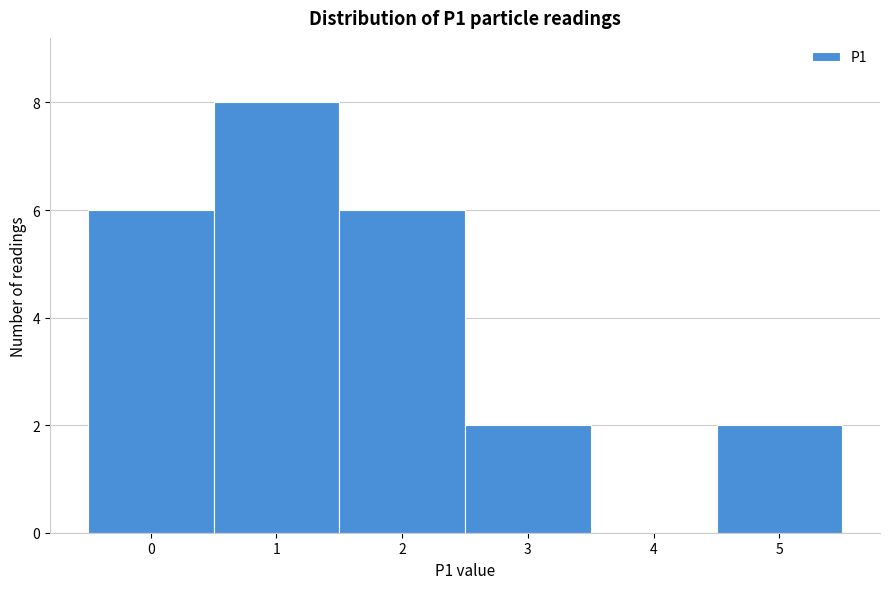

Reading left to right, list every bar in this chart as the range it spans on the x-axis followed by its height. The values are not printed on the chart, so give them approximately, as read against the axis.

-0.5 to 0.5: 6
0.5 to 1.5: 8
1.5 to 2.5: 6
2.5 to 3.5: 2
3.5 to 4.5: 0
4.5 to 5.5: 2